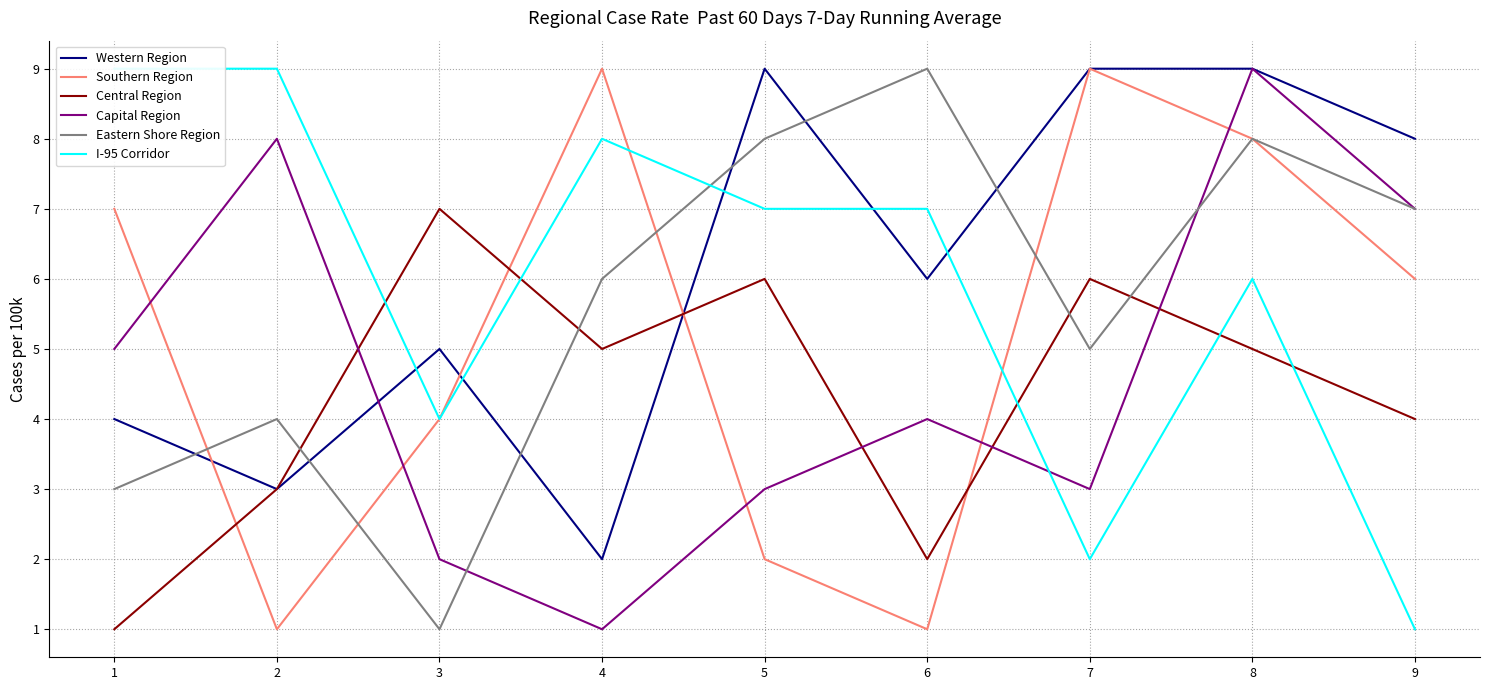

Which has a higher value, 1 or 7?

7